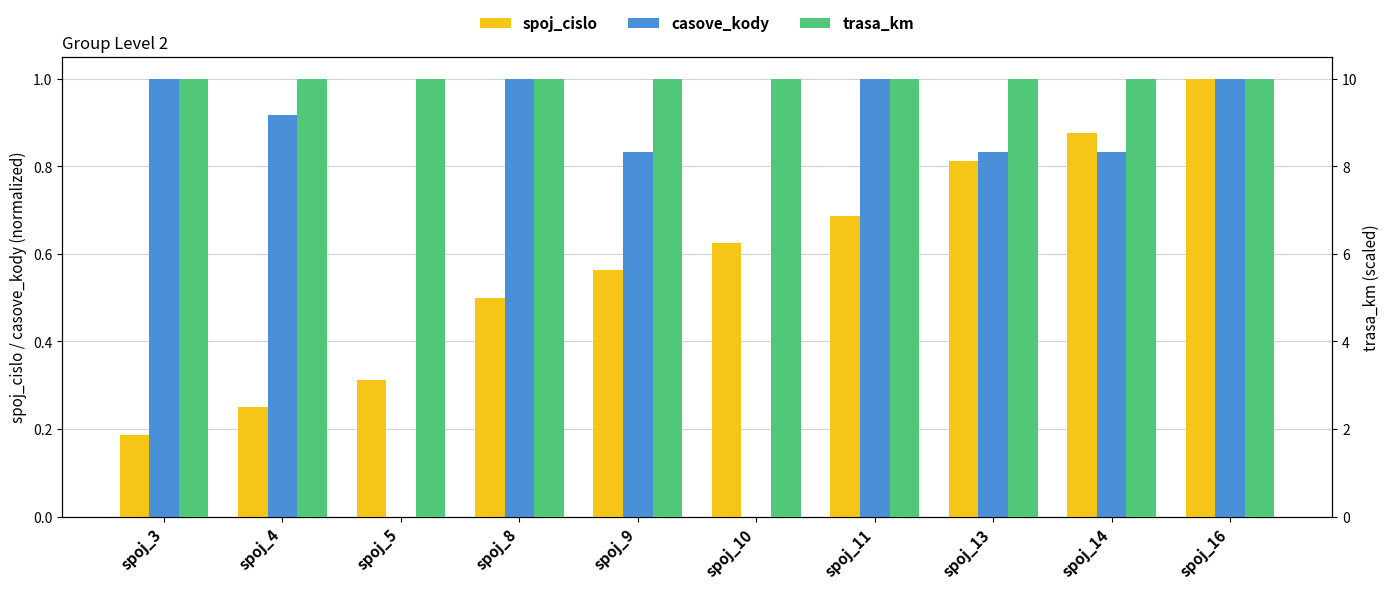

Between spoj_16 and spoj_5, which is larger?

spoj_16